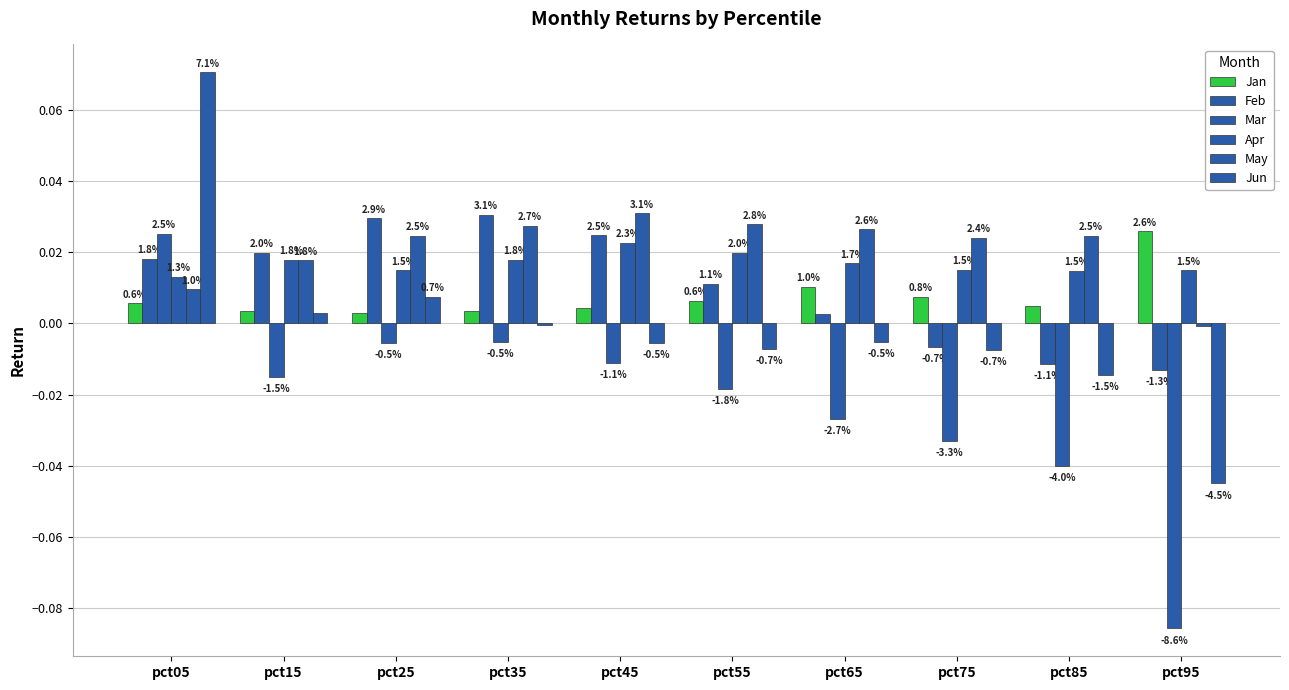

Are the bars horizontal?

No